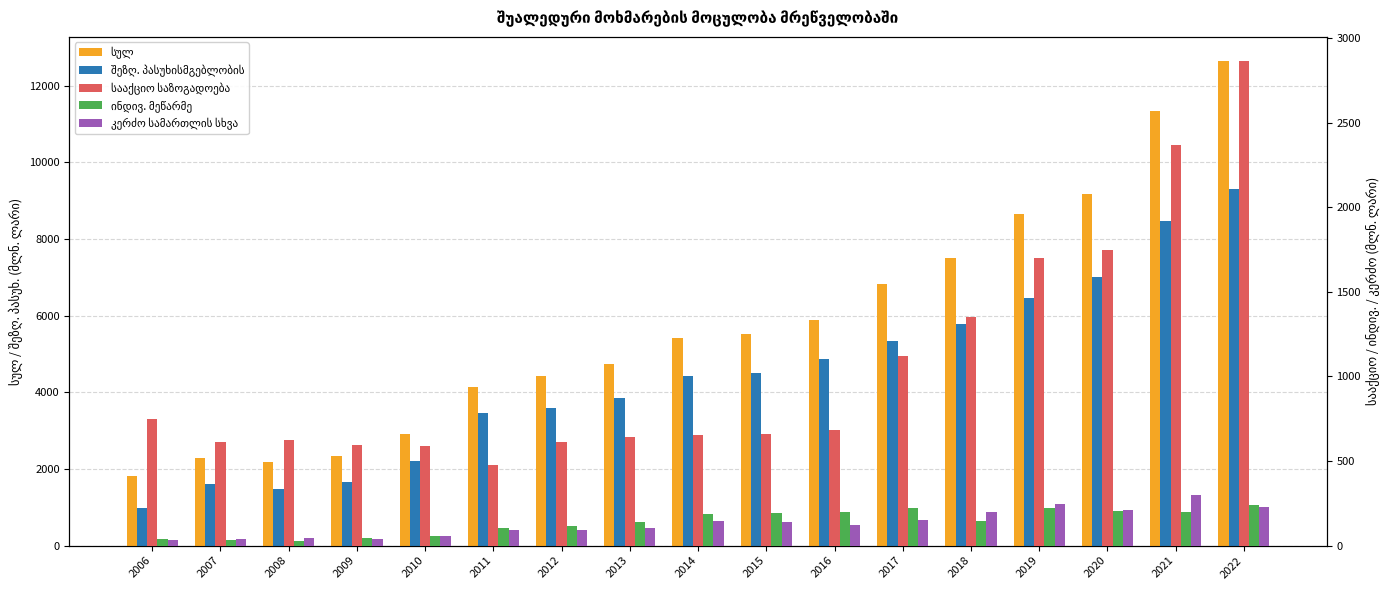

What is the approximate value of სააქციო საზოგადოება at 2021?

2370.5